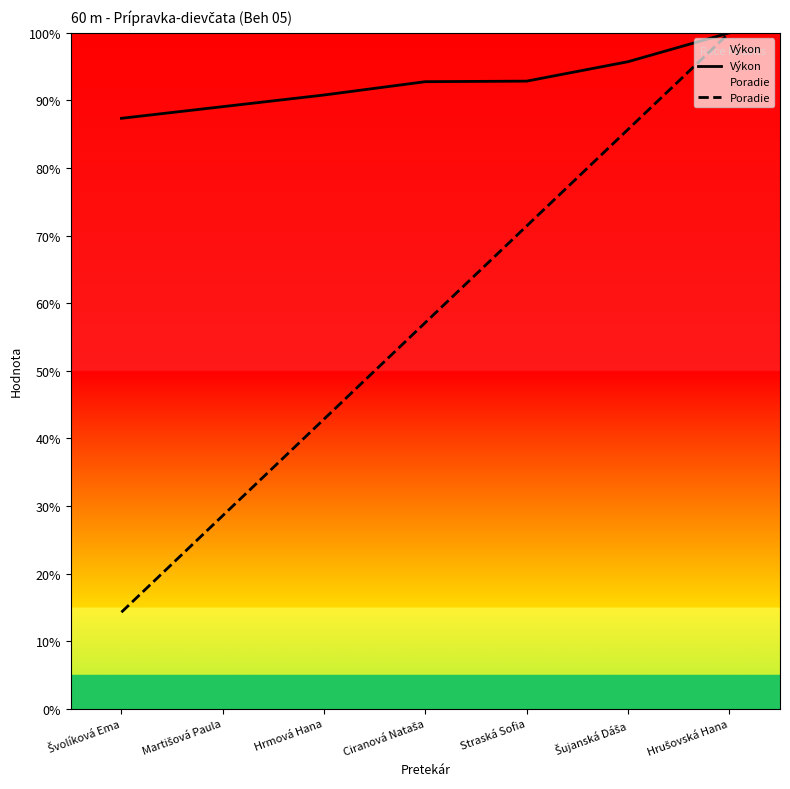

True or false: Poradie has a value of 124.6 at Straská Sofia.

False